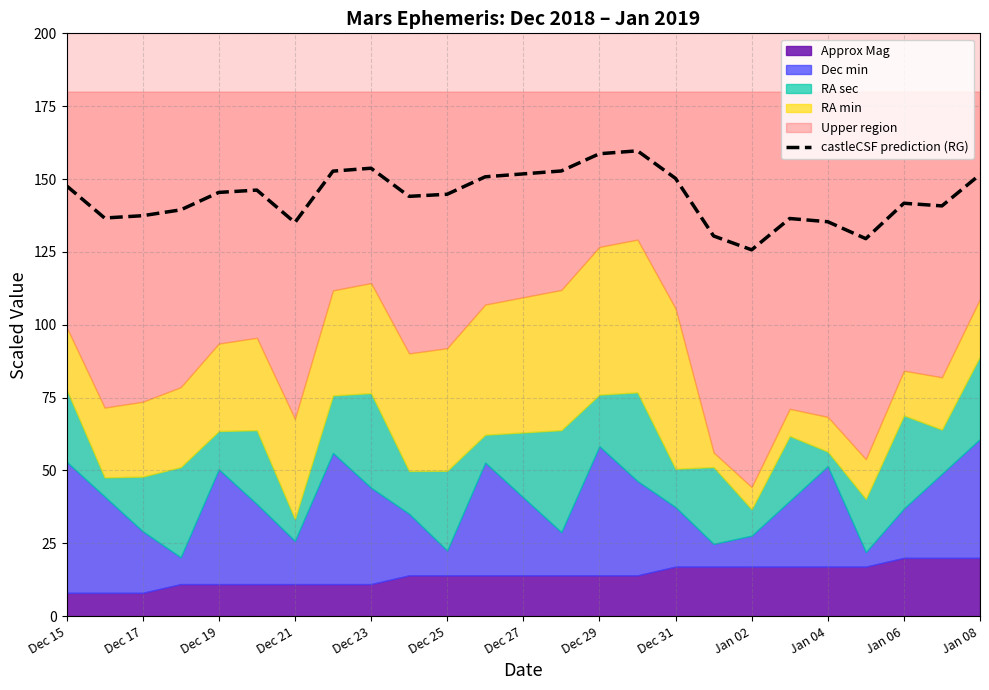

True or false: castleCSF prediction (RG) has a value of 256.0 at Dec 23.

False